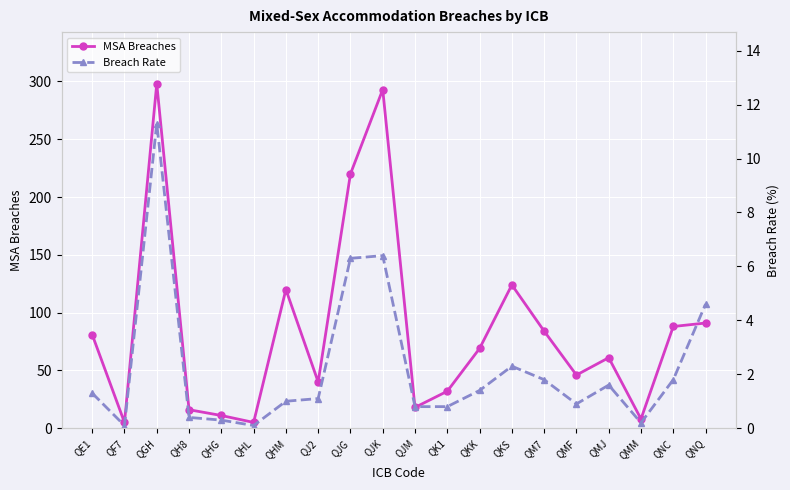

What value does the Breach Rate series have at QMM?

0.2